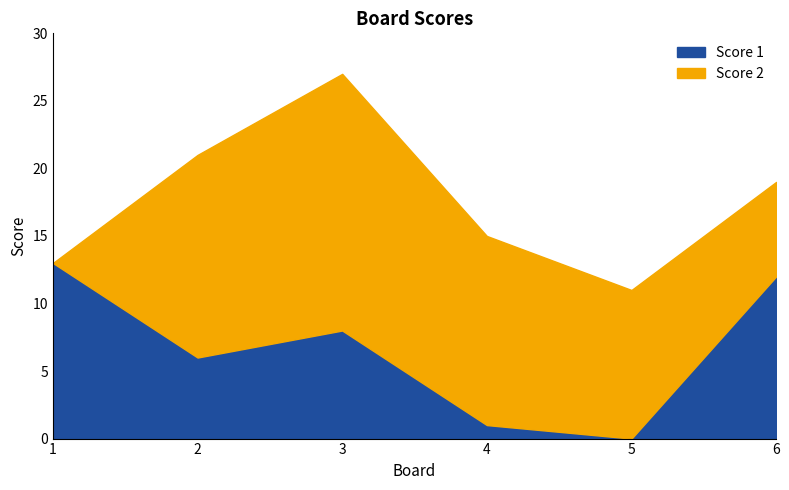

How many values in the Score 1 series exceed 8?

2